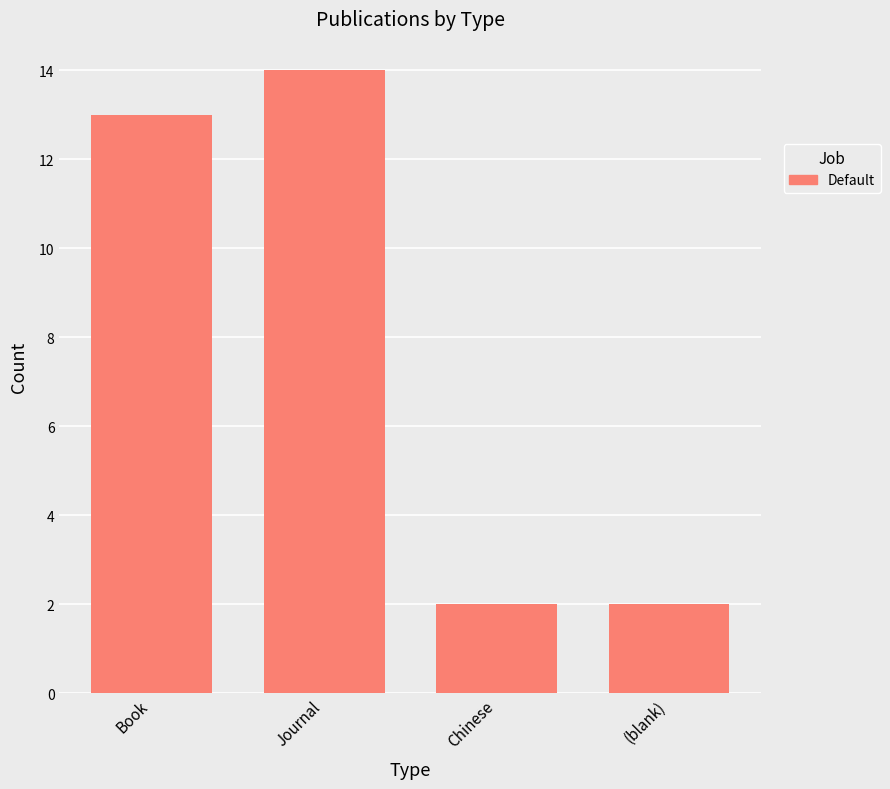

Reading left to right, list all the values displayed in this chart.

Book=13	Journal=14	Chinese=2	(blank)=2